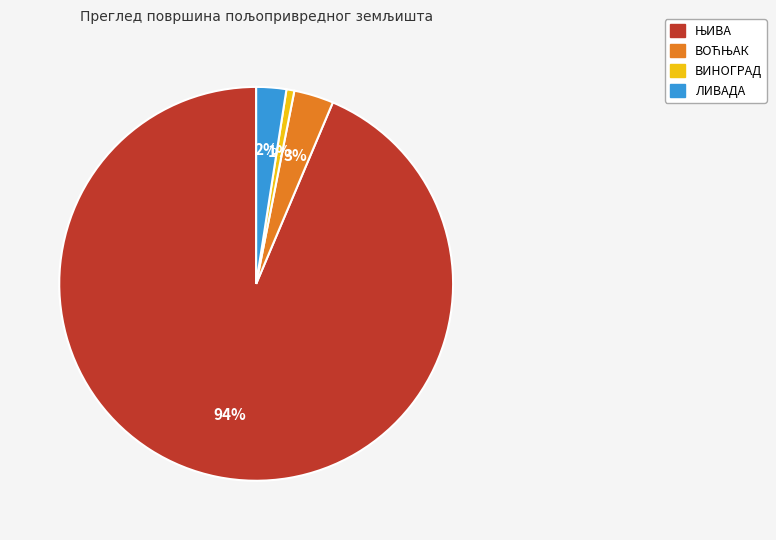

What is the smallest slice in the pie chart?

ВИНОГРАД